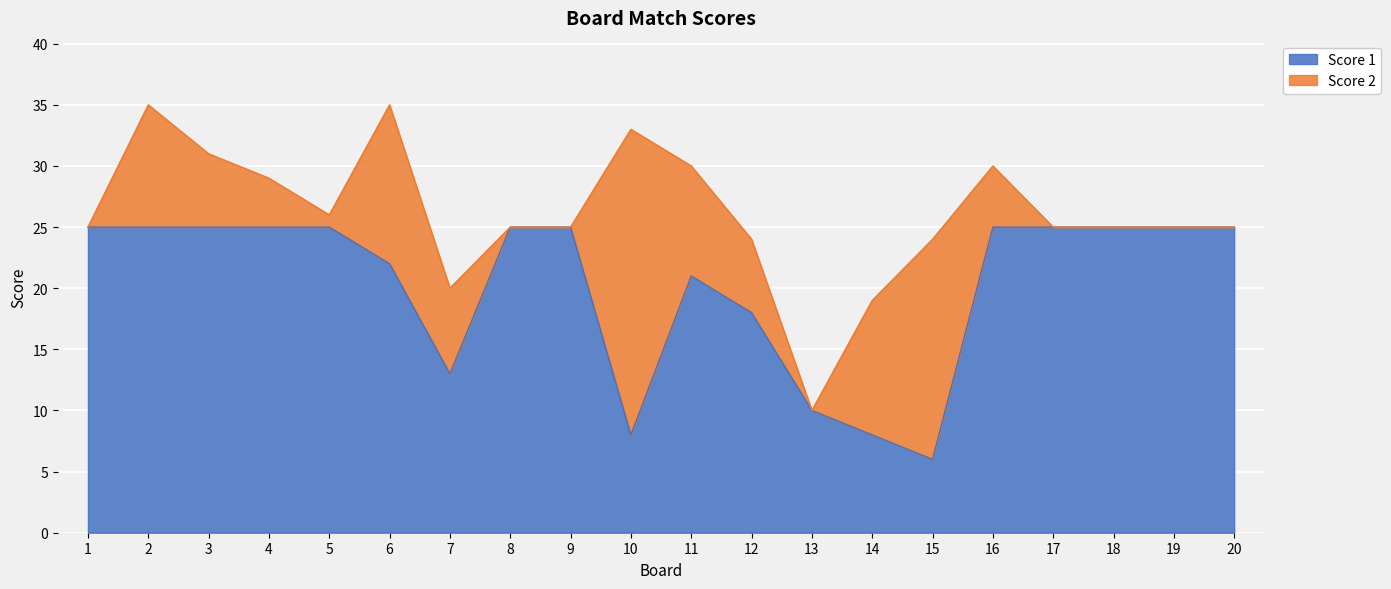

What is the difference between the second highest and minimum values?

19